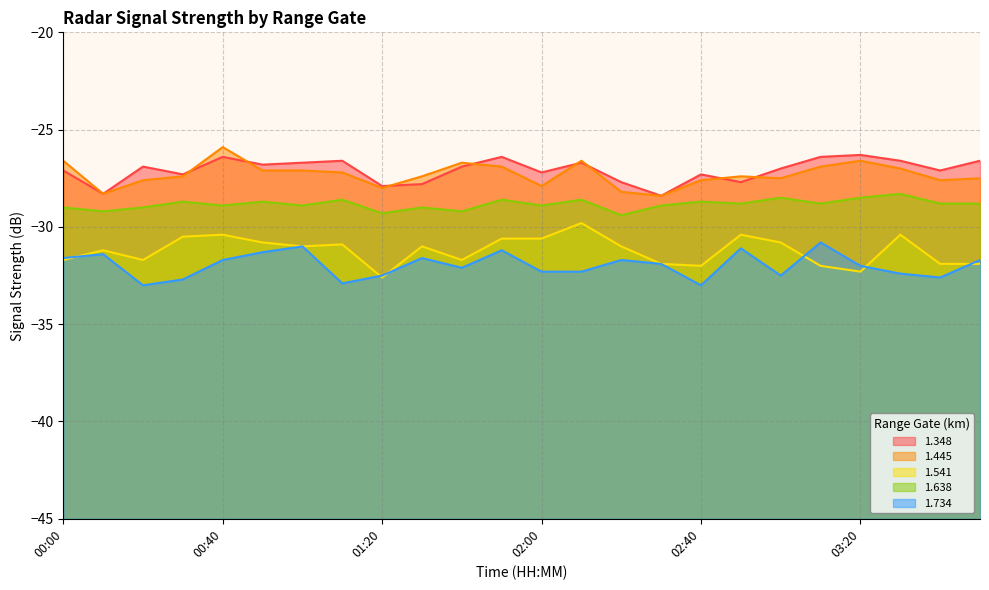

Rank the categories by 1.541 value from highest to lowest.

02:10, 00:40, 02:50, 03:30, 00:30, 01:50, 02:00, 00:50, 03:00, 01:10, 01:00, 01:30, 02:20, 00:10, 00:00, 00:20, 01:40, 02:30, 03:40, 03:50, 02:40, 03:10, 03:20, 01:20